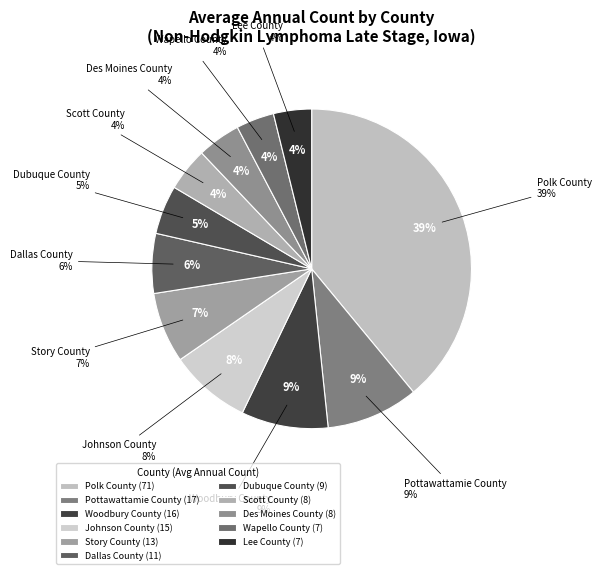

What percentage is NOT represented by Woodbury County?

91.2%